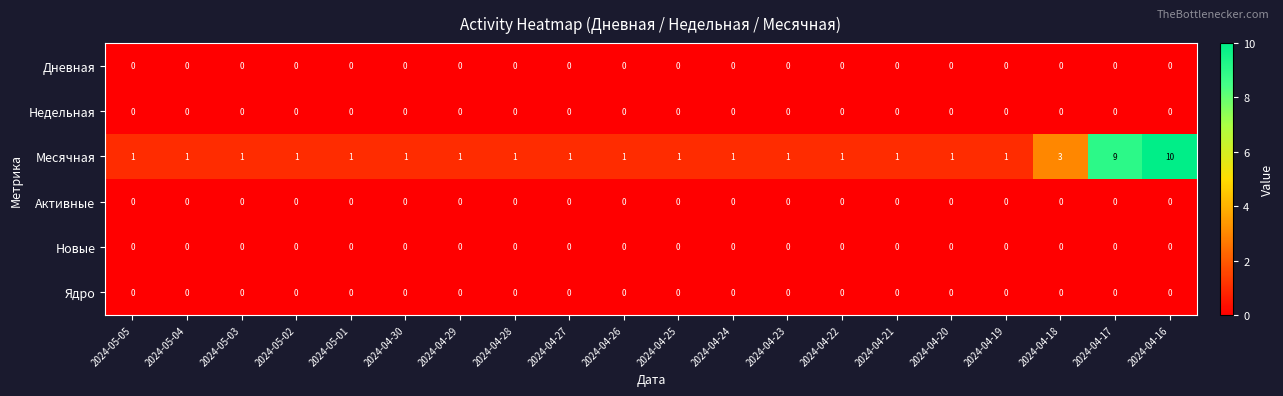

What is the difference between the highest and lowest values at 2024-04-27?

1